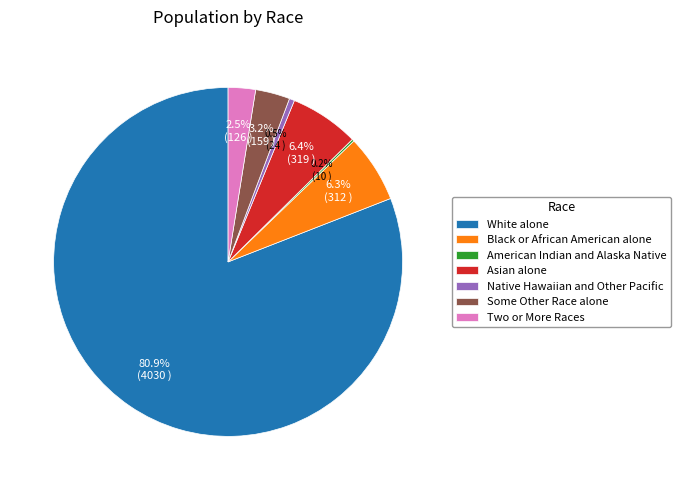

Which category has the biggest portion of the pie?

White alone